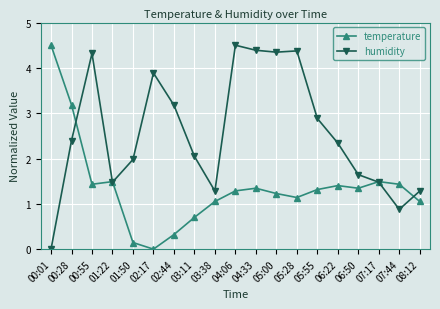

How many data points in temperature are less than 1?

4